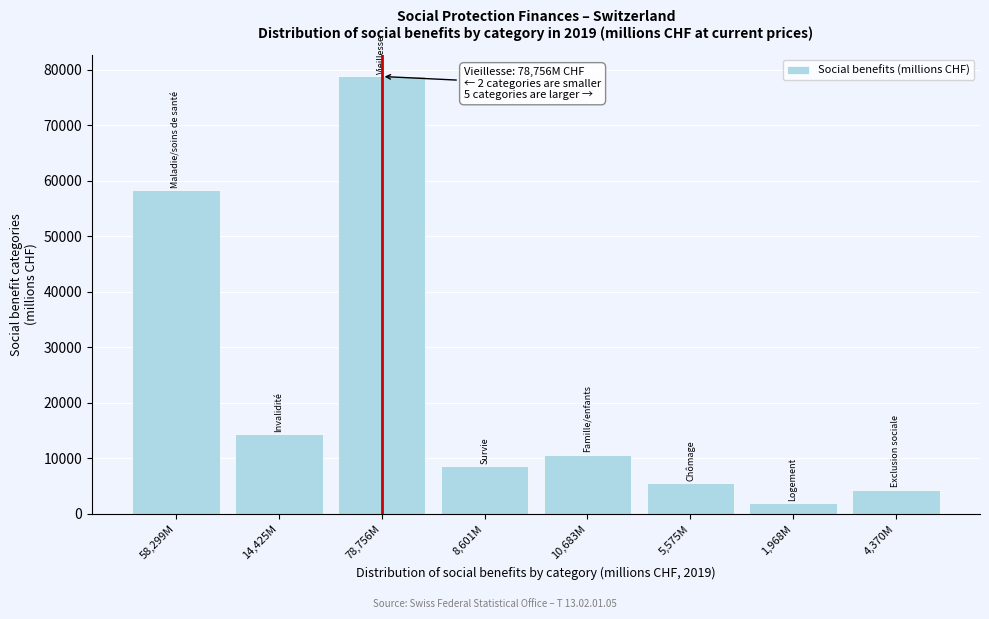

What is the average value?

22834.6